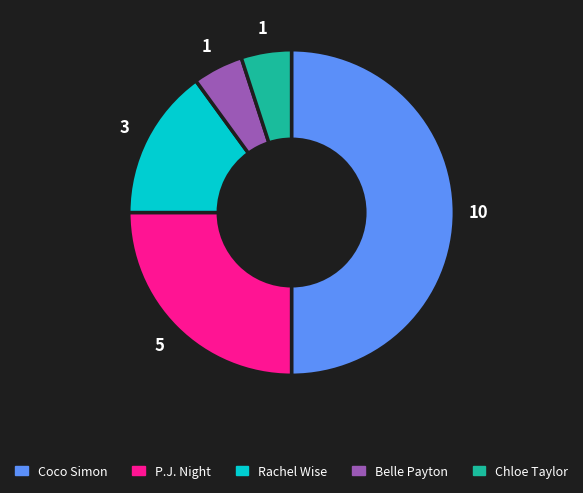

Is the sum of Chloe Taylor and P.J. Night greater than half?

No